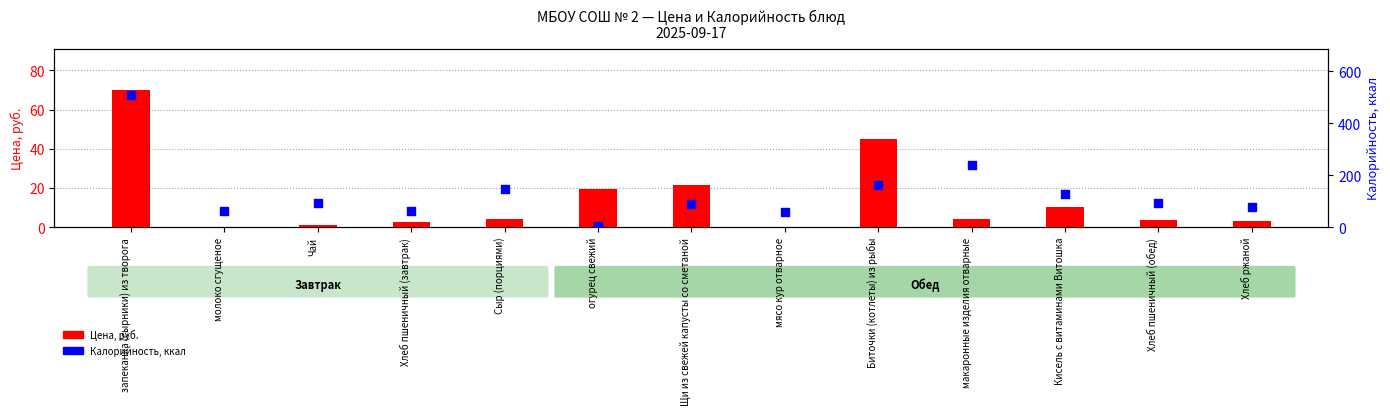

Which series contains the highest Y value?

Калорийность, ккал